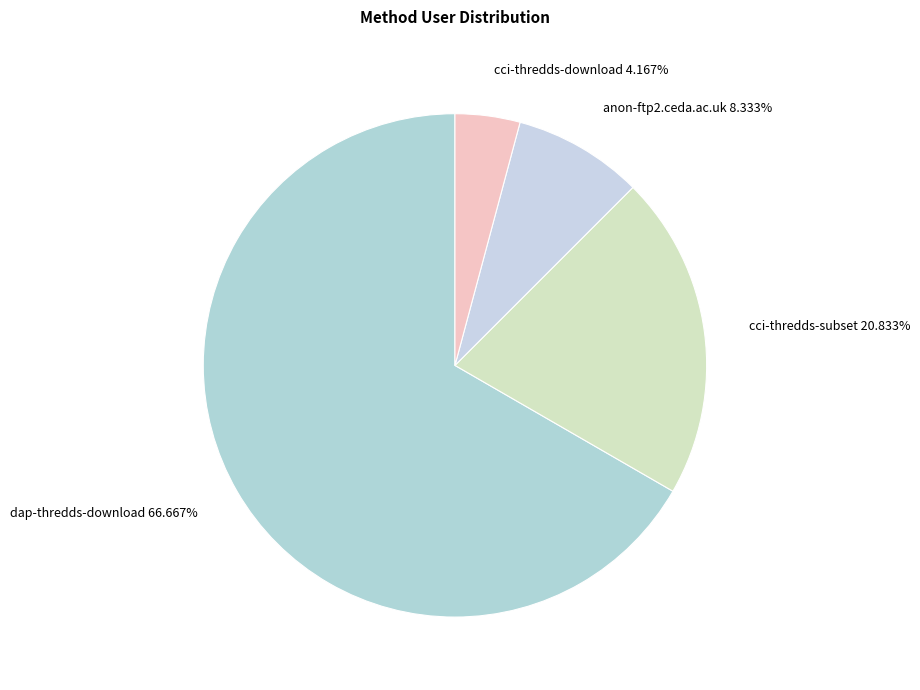

To the nearest percent, what is the difference between the dap-thredds-download and cci-thredds-subset slice percentages?

46%